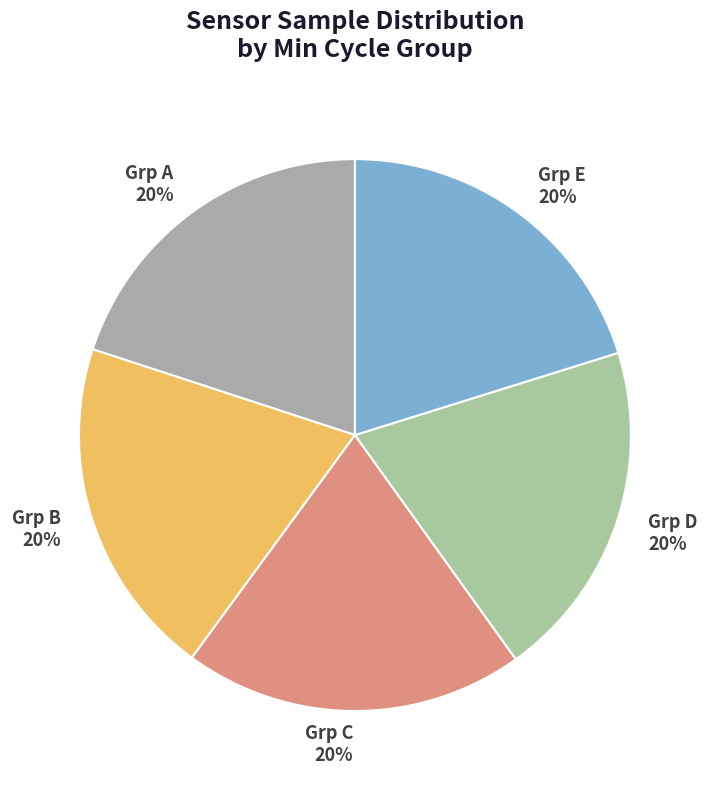

What is the ratio of the value at Grp A 20% to the value at Grp D 20%?

1.0